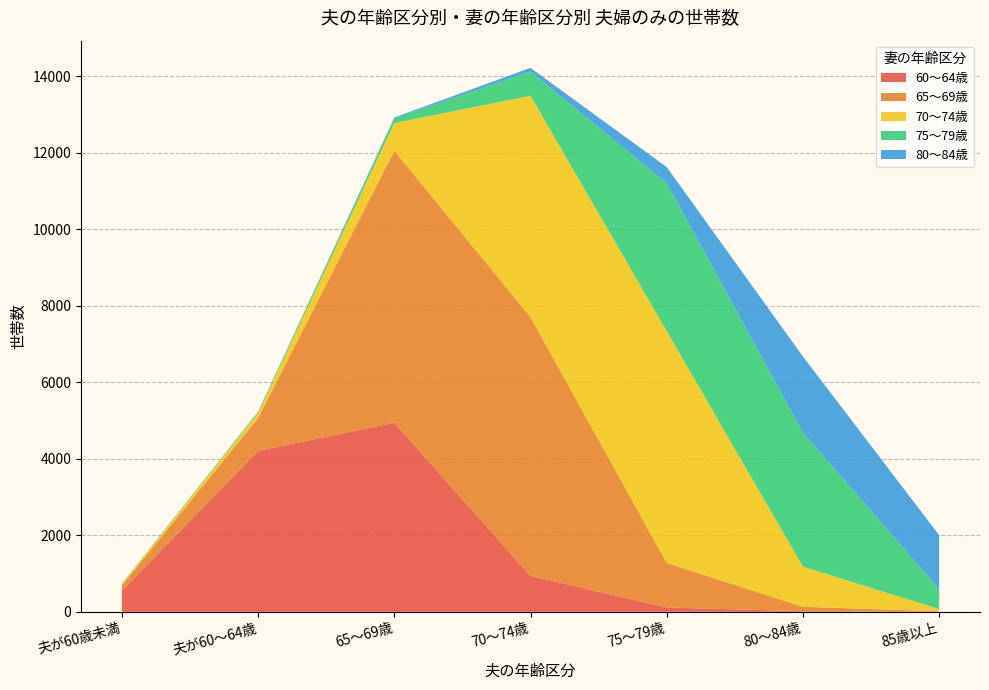

Reading right to left, extract all data points from this chart.

60～64歳: 8	16	114	942	4944	4209	550
65～69歳: 9	117	1164	6766	7111	857	140
70～74歳: 56	1049	6062	5784	725	131	39
75～79歳: 519	3502	3859	635	120	34	5
80～84歳: 1413	1992	429	95	25	3	4